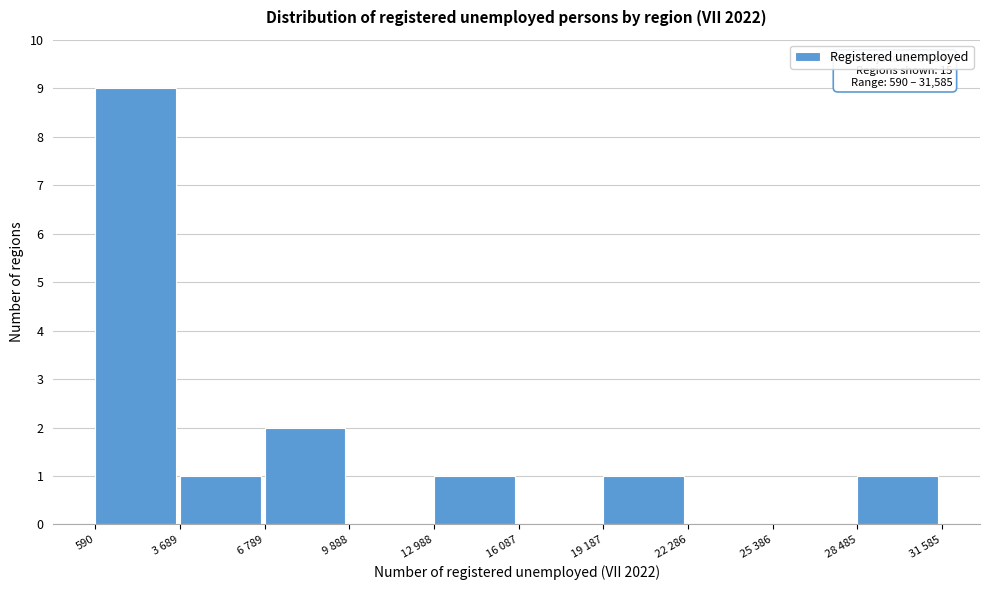

Reading left to right, list all the values displayed in this chart.

590=9	3 689=1	6 789=2	9 888=0	12 988=1	16 087=0	19 187=1	22 286=0	25 386=0	28 485=1